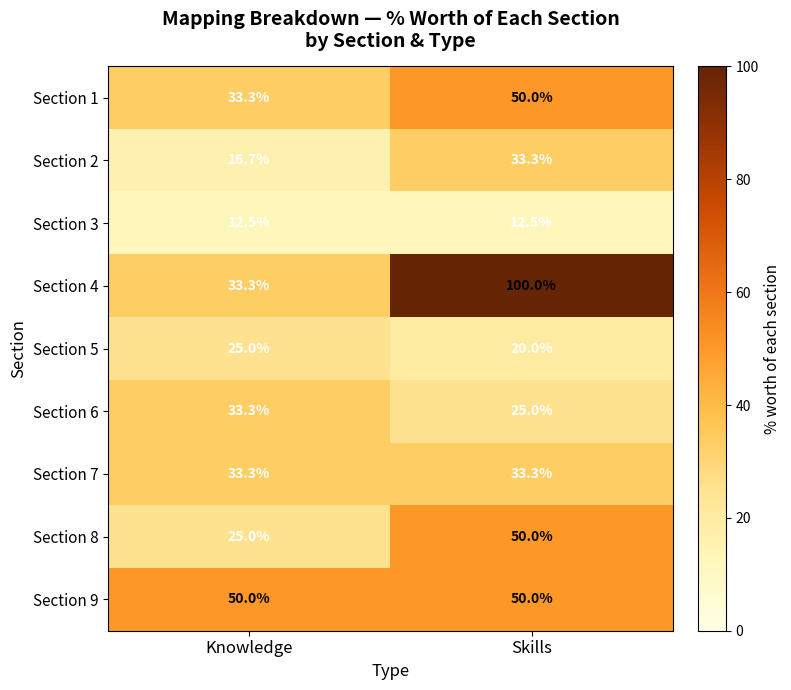

Which series has the widest spread of values?

Section 4